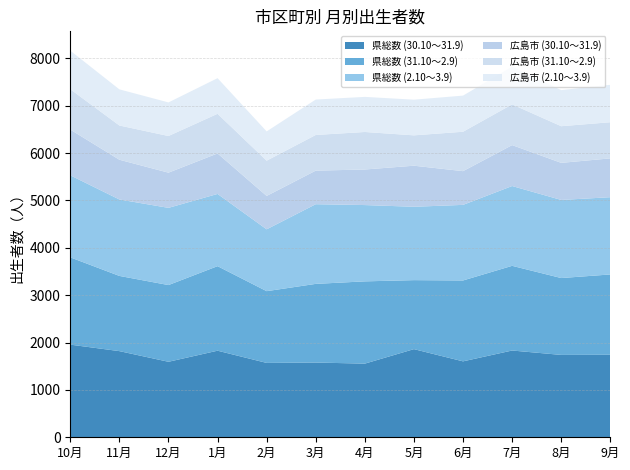

Reading left to right, what are all the values shown in this chart?

県総数 (30.10～31.9): 1956	1819	1594	1828	1570	1578	1555	1861	1603	1832	1739	1742
県総数 (31.10～2.9): 1843	1588	1620	1785	1515	1661	1737	1457	1708	1788	1623	1696
県総数 (2.10～3.9): 1732	1614	1630	1525	1306	1682	1611	1549	1596	1685	1649	1631
広島市 (30.10～31.9): 966	839	743	855	705	709	751	867	712	864	783	820
広島市 (31.10～2.9): 852	723	774	837	744	753	792	641	832	860	774	763
広島市 (2.10～3.9): 814	763	709	752	618	748	741	753	763	795	762	790